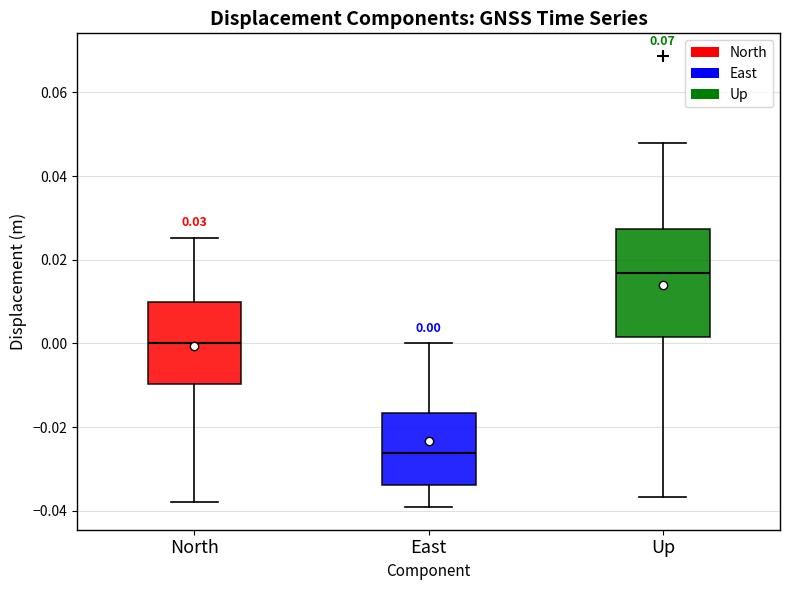

Comparing the boxes themselves (not the whiskers), which one is the tallest?

Up